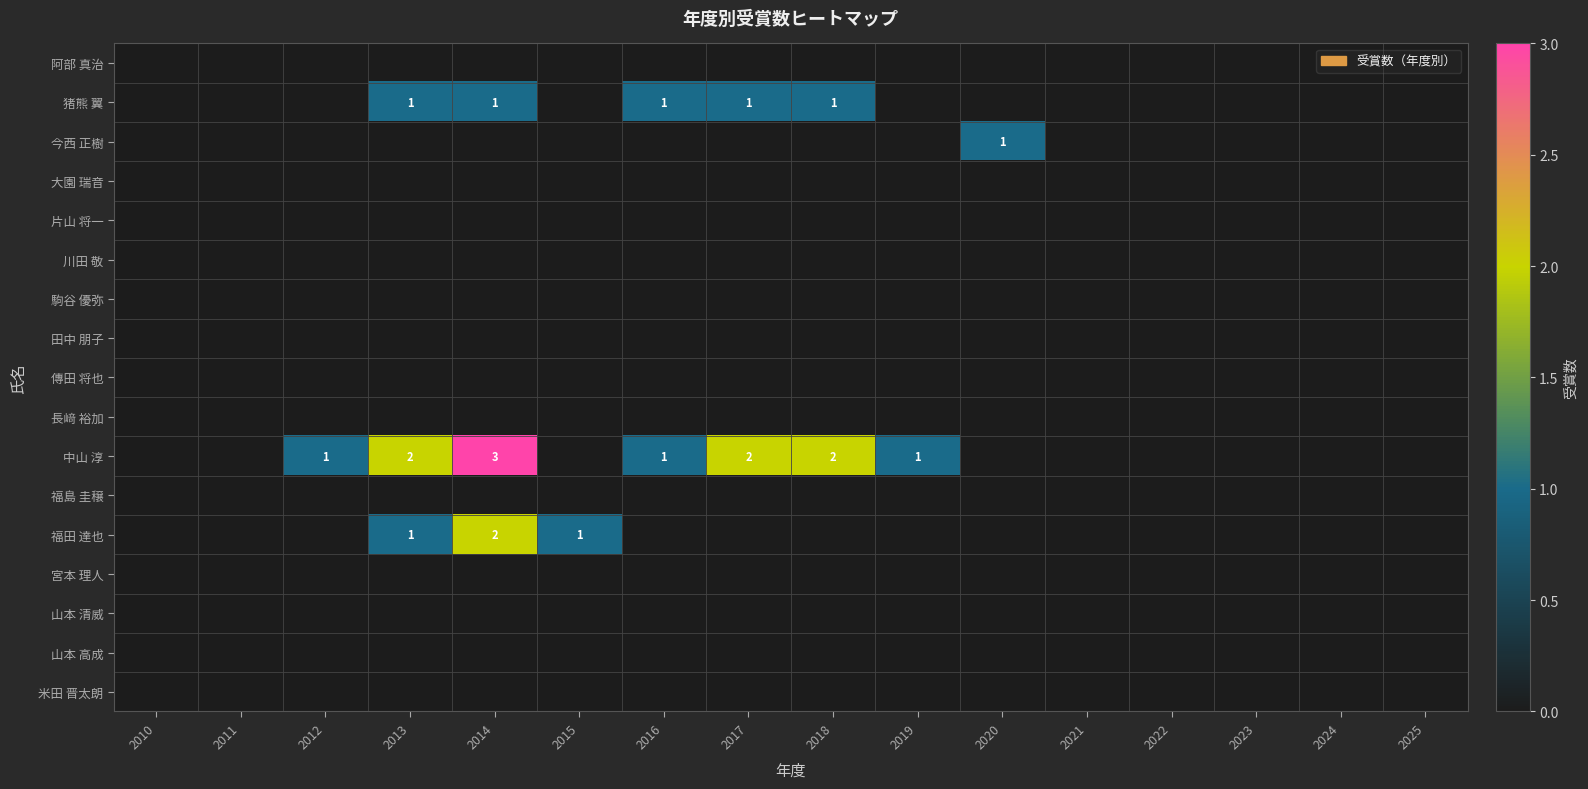

The value of 猪熊 翼 at 2018 is 0. True or false?

False